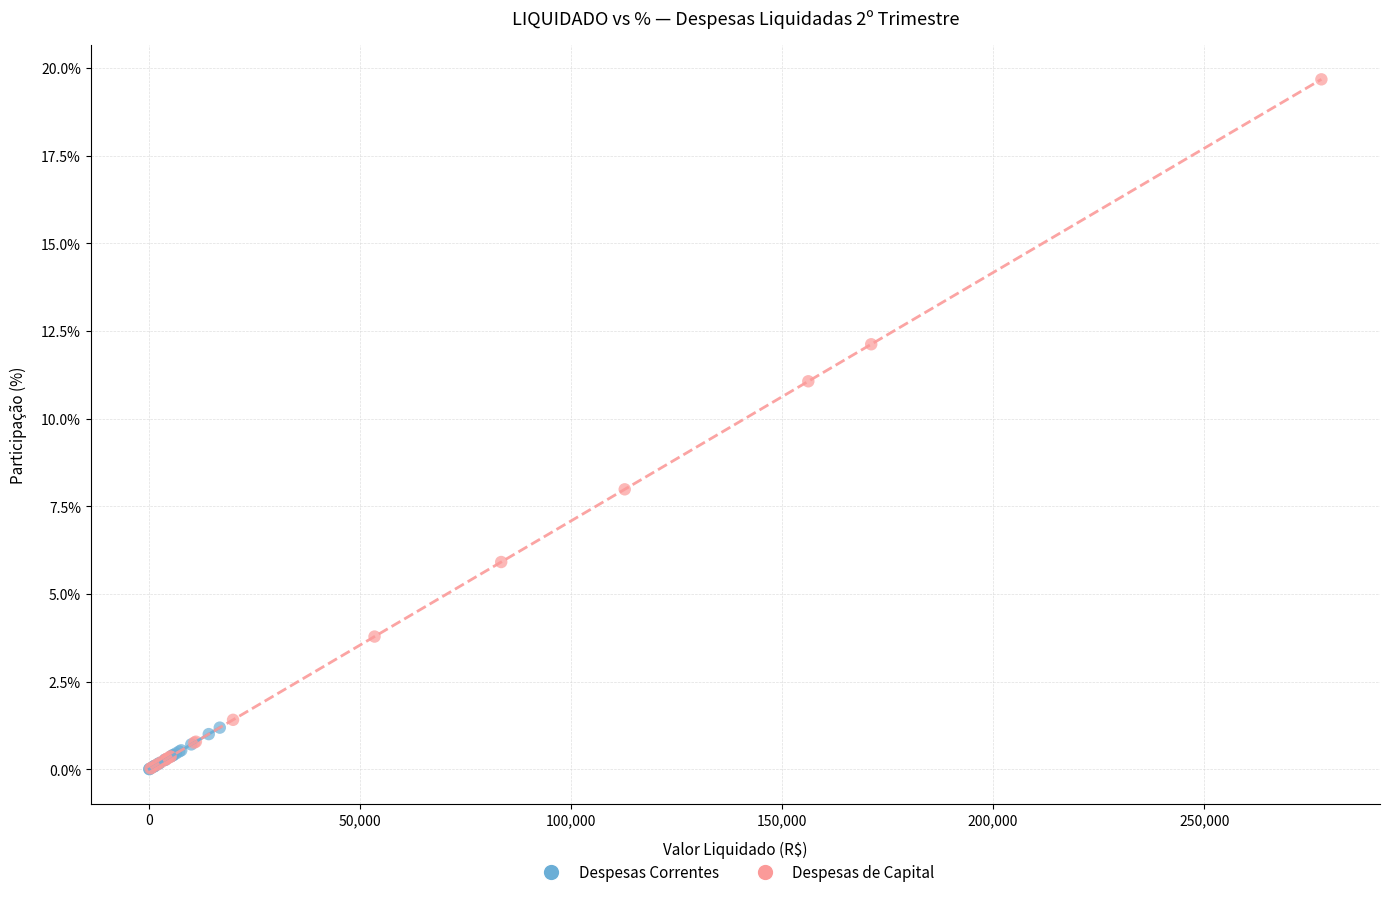

Which series contains the highest Y value?

Despesas de Capital